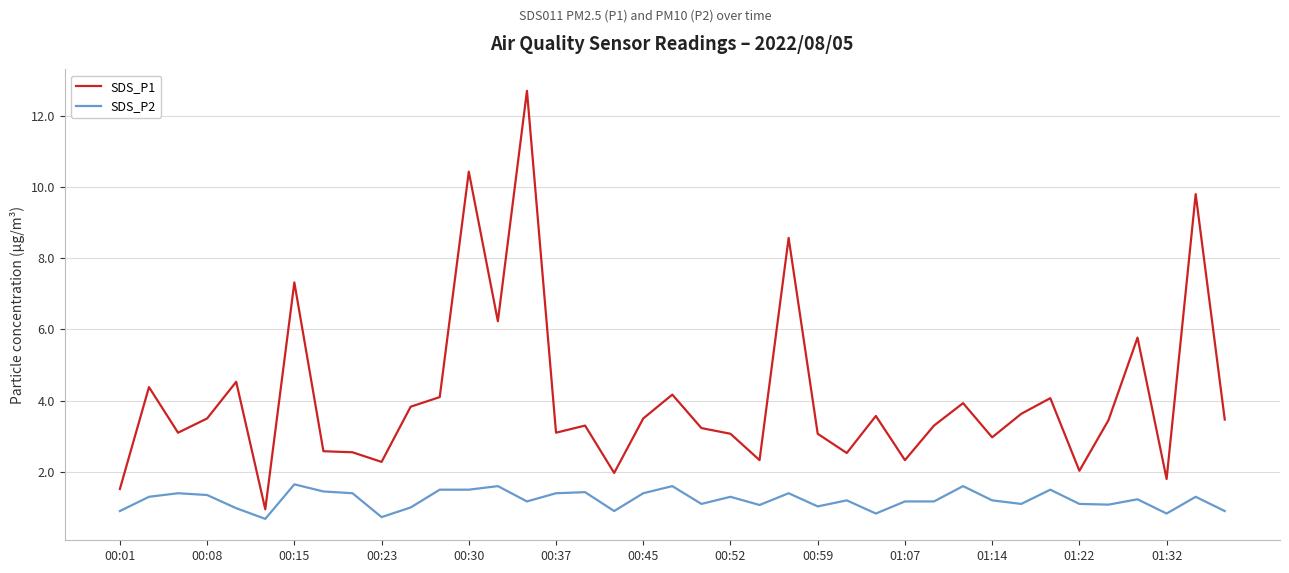

Rank the series by their average value, from highest to lowest.

SDS_P1, SDS_P2